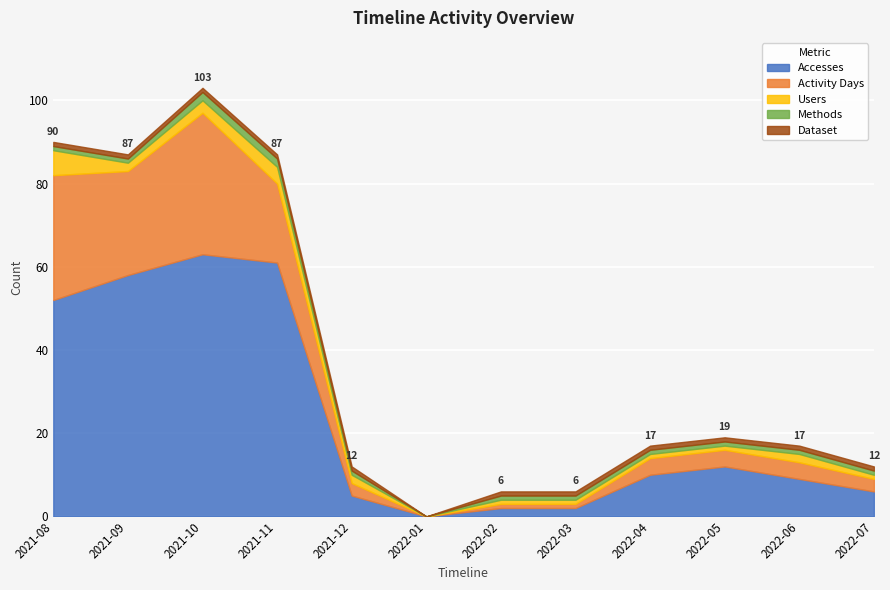

What are all the series names shown in the legend?

Accesses, Activity Days, Users, Methods, Dataset